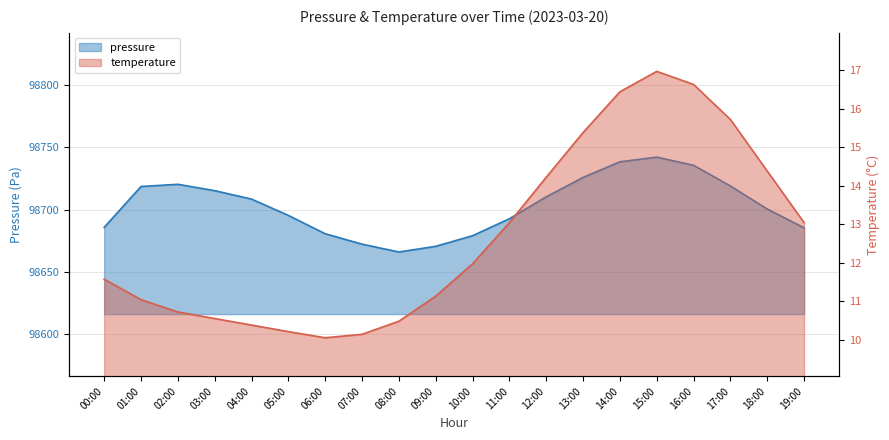

List the series in order of their overall mean, highest first.

pressure, temperature